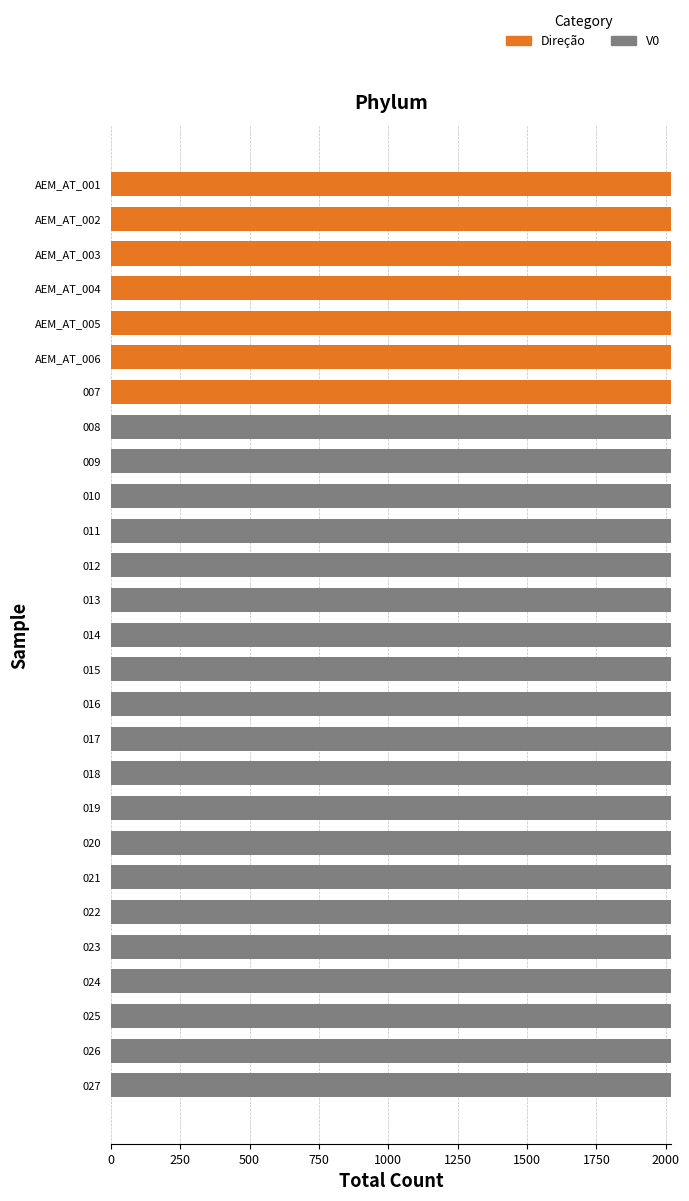

What is the sum of all Direção values?

14140